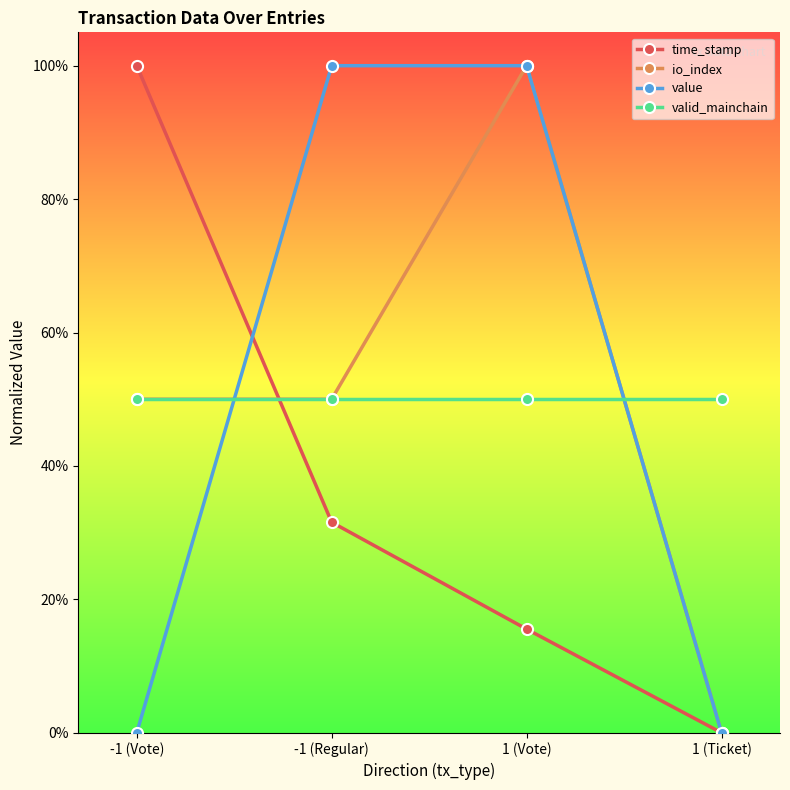

Is this an area chart (filled region under the line)?

No